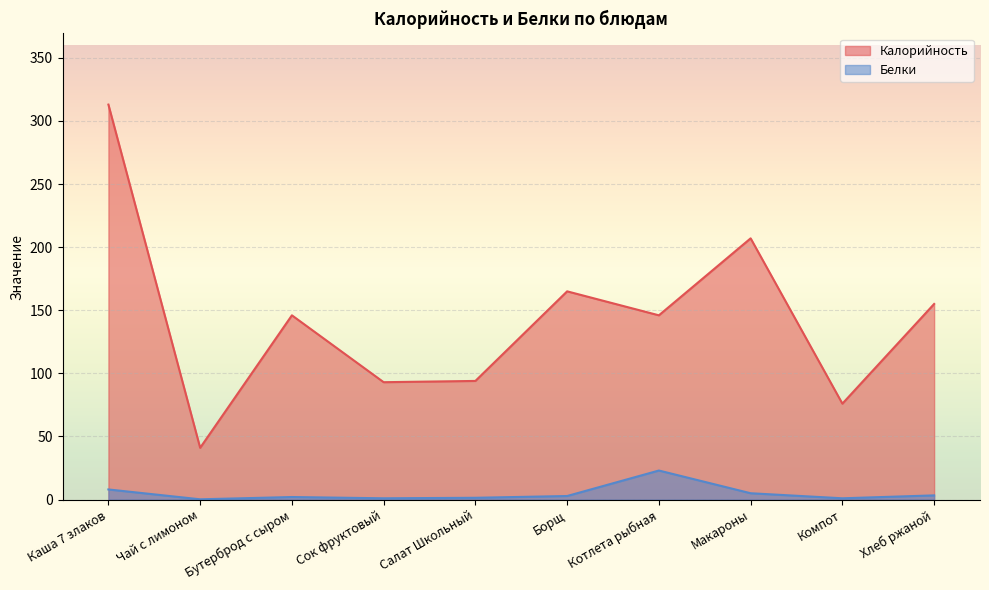

Rank the series at Салат Школьный from lowest to highest value.

Белки, Калорийность